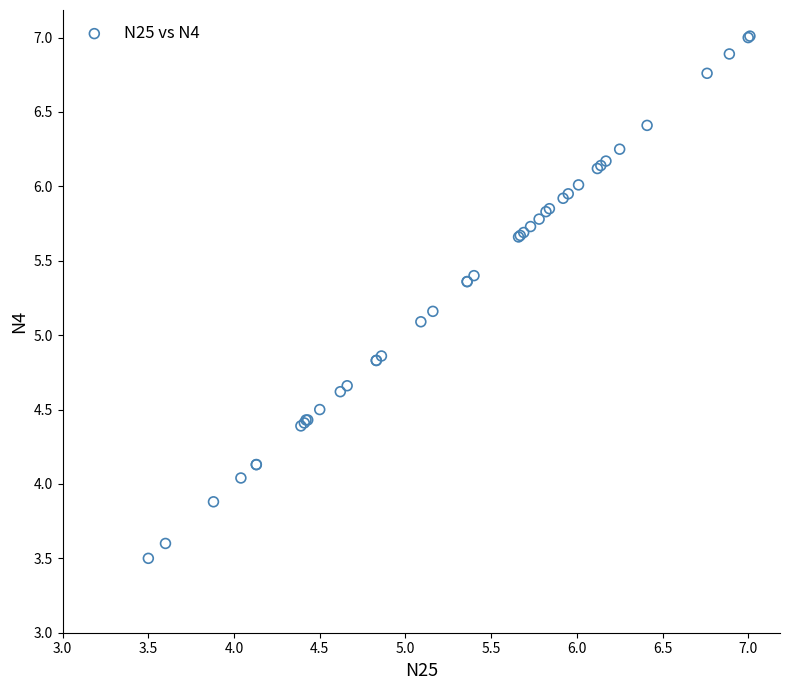

What Y value in the scatter plot is closest to 5?

5.1